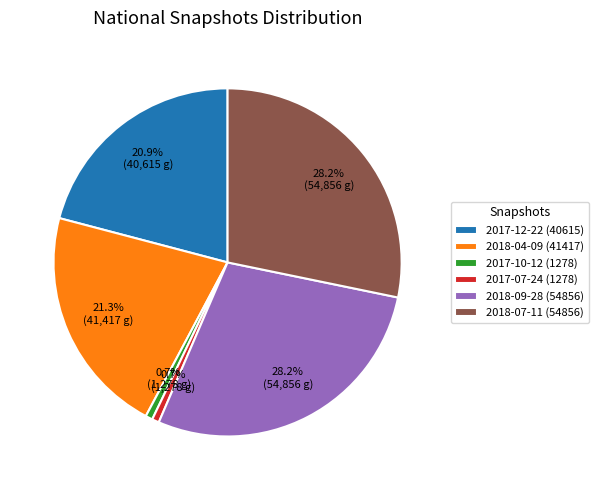

What percentage is NOT represented by 2018-04-09 (41417)?

78.7%